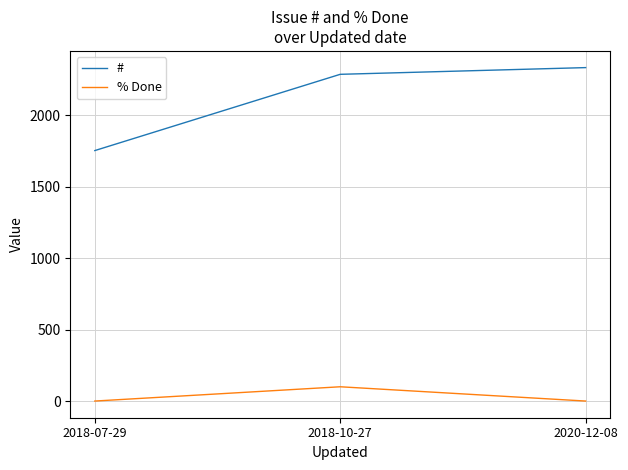

Reading left to right, extract all data points from this chart.

#: 1754	2288	2335
% Done: 0	100	0